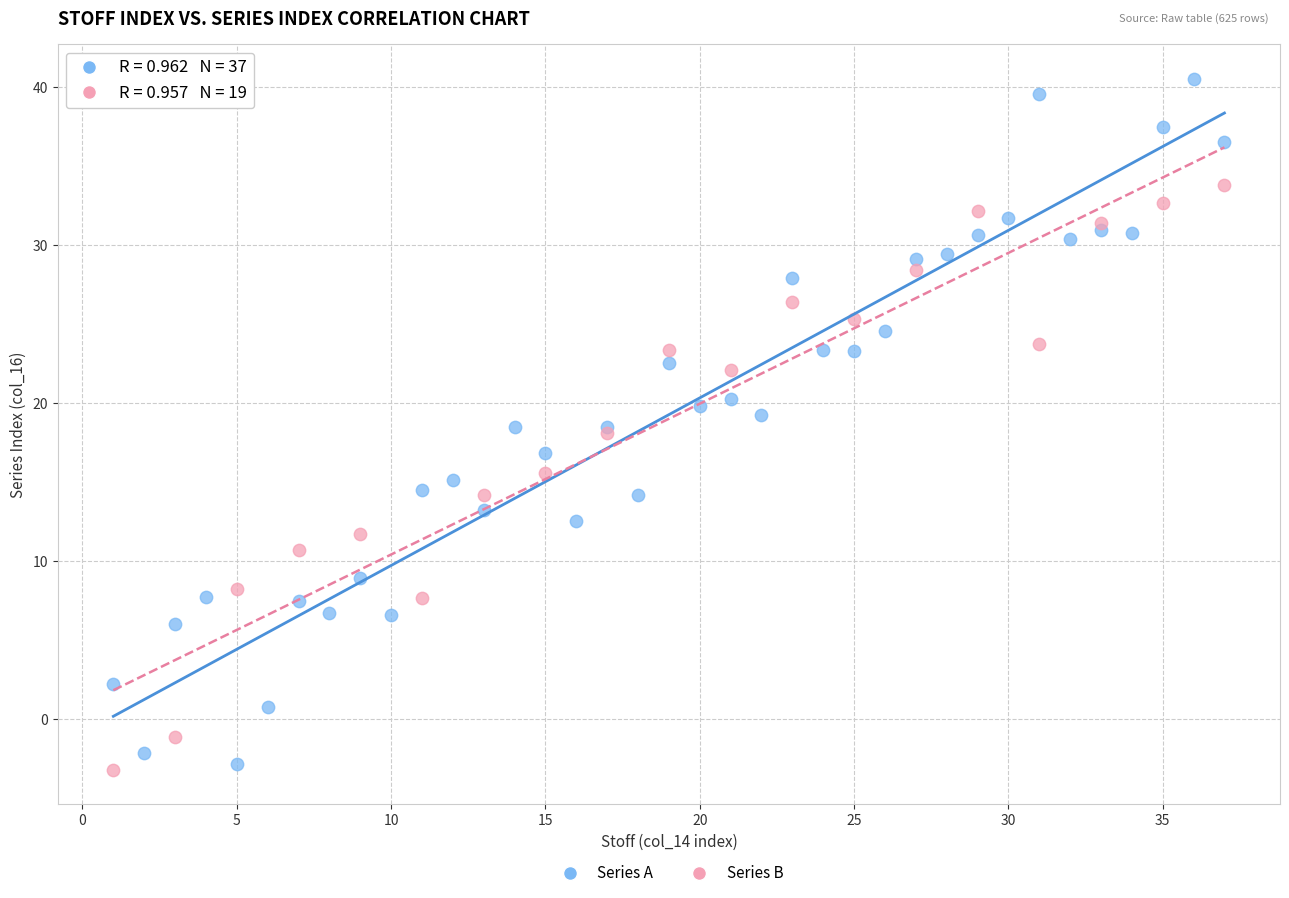

Which series has the largest Y range (max minus min)?

Series A